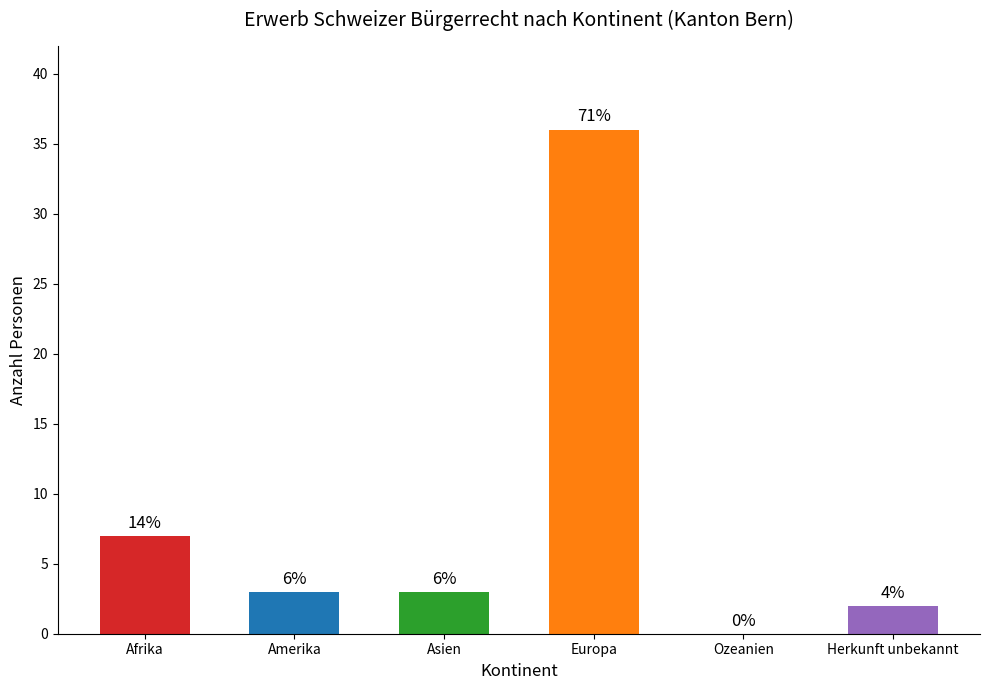

The chart shows a value of 10 at Afrika. True or false?

False